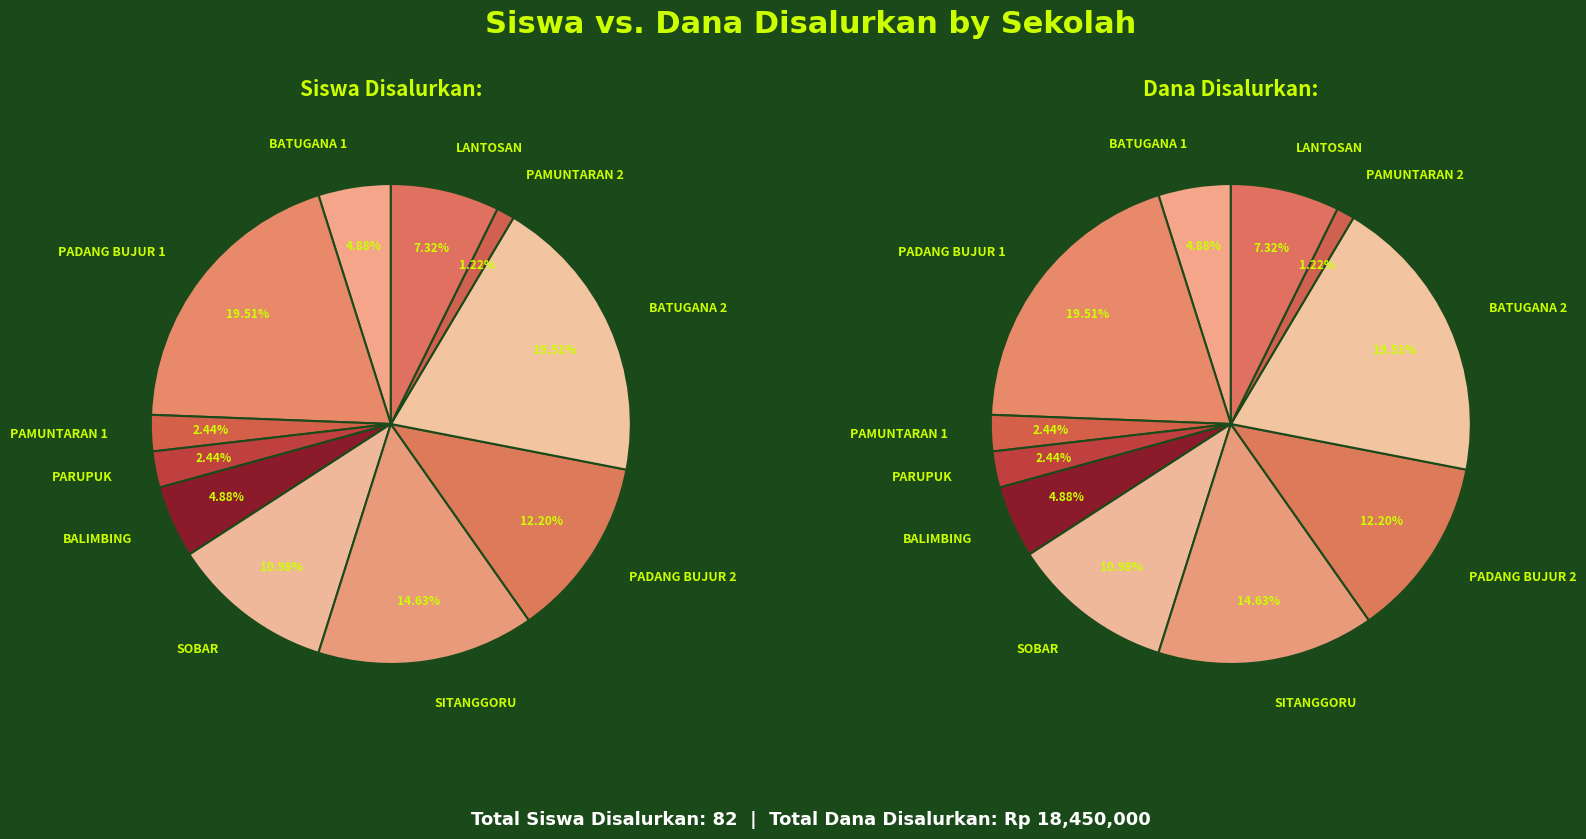

To the nearest percent, what portion does SDN 101430 PAMUNTARAN represent?

2%